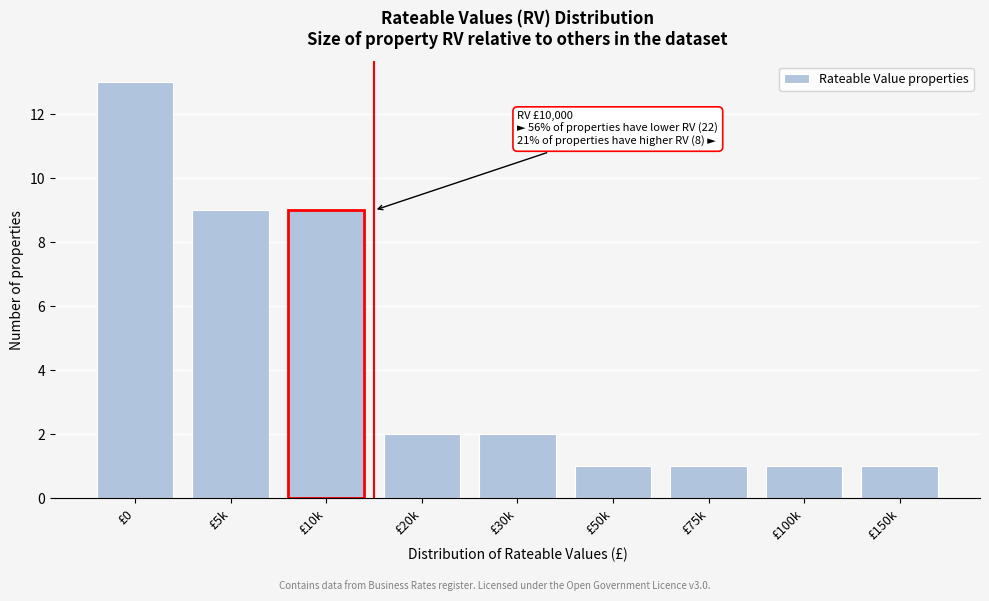

Reading left to right, transcribe all the data shown in this chart.

£0=13	£5k=9	£10k=9	£20k=2	£30k=2	£50k=1	£75k=1	£100k=1	£150k=1